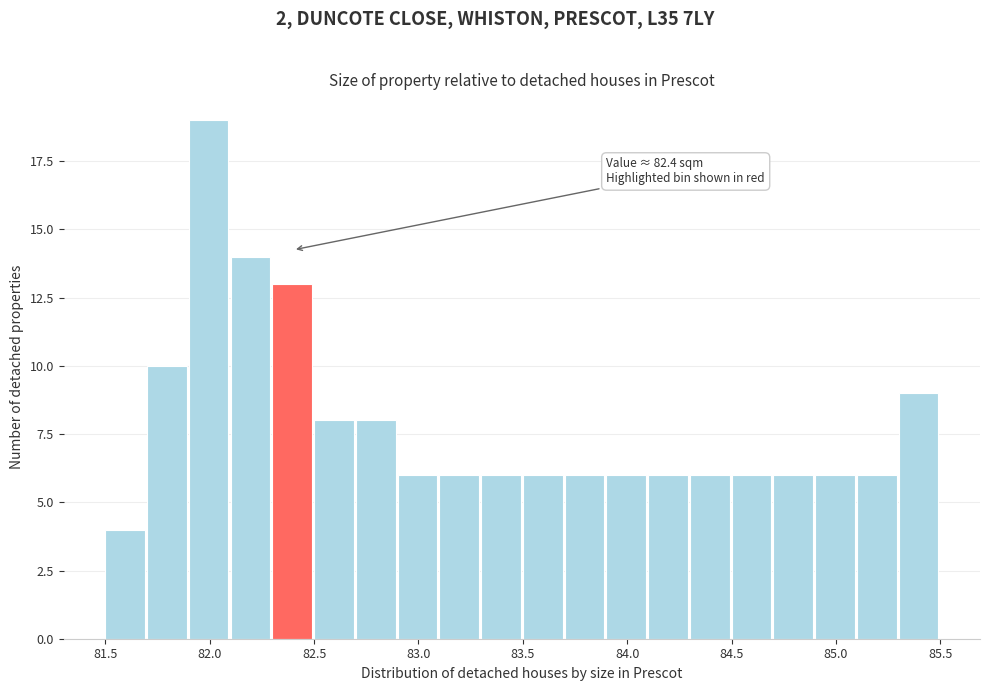

Over which range of the x-axis is the bar tallest?

81.9 to 82.1